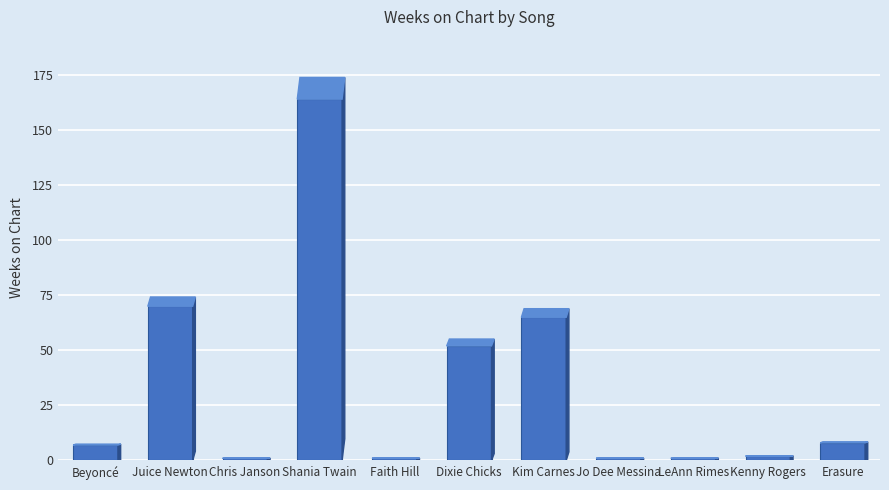

What is the value of the 2nd bar from the left?

70